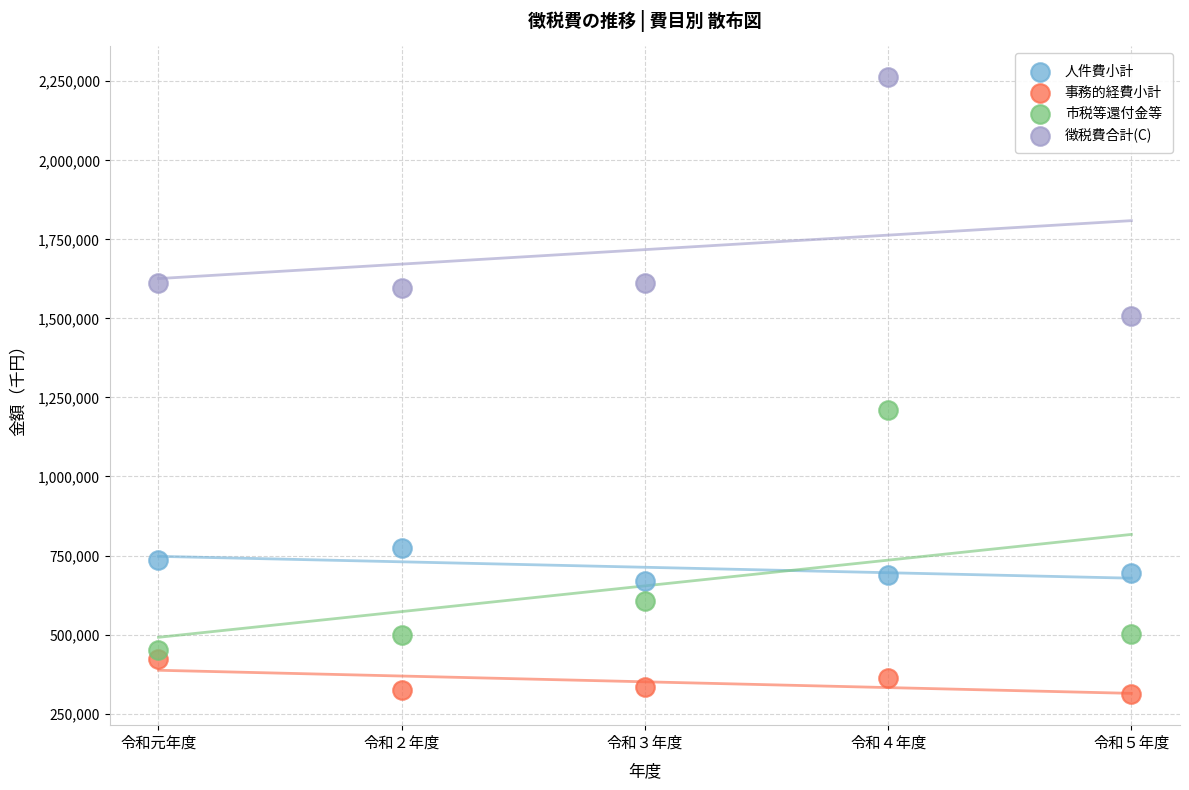

Across all data points, what is the range of X values (max minus min)?

4